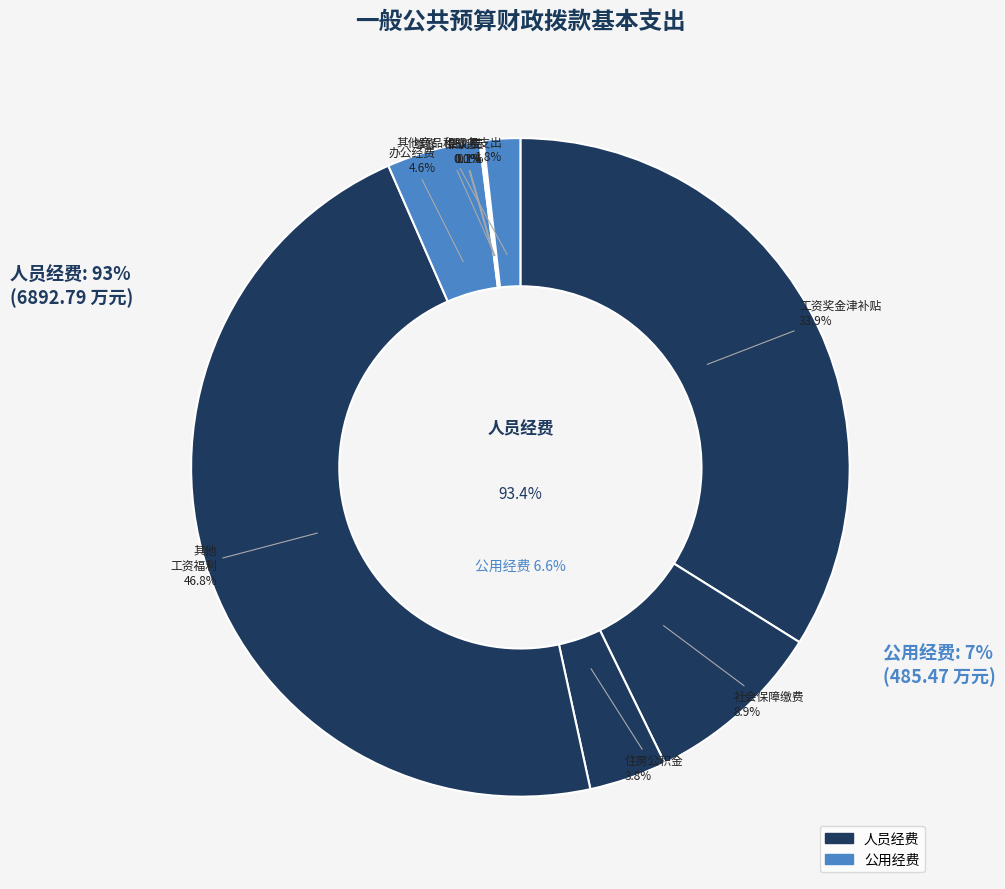

What is the largest slice in the pie chart?

其他工资福利支出